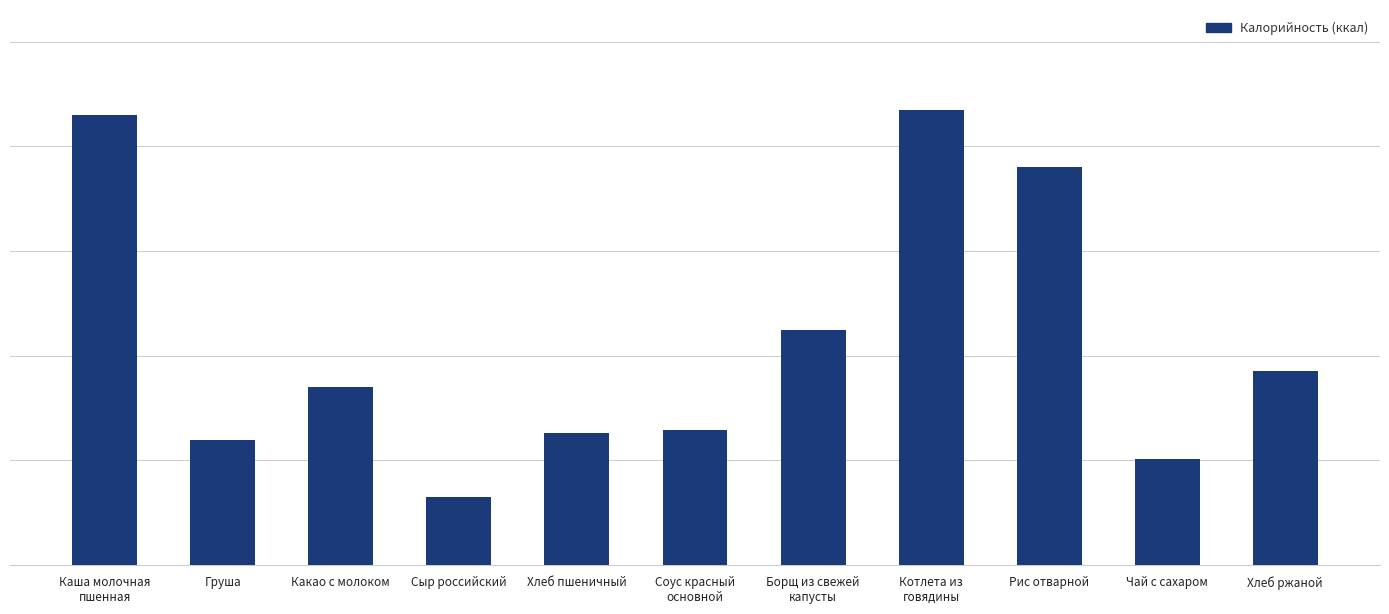

What position from the left is Какао с молоком?

3